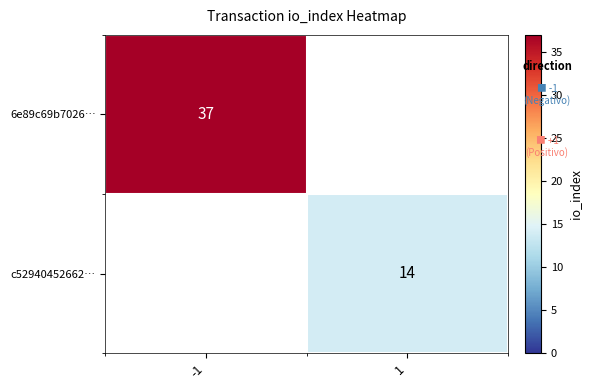

True or false: c52940452662… has a value of 10 at 1.

False